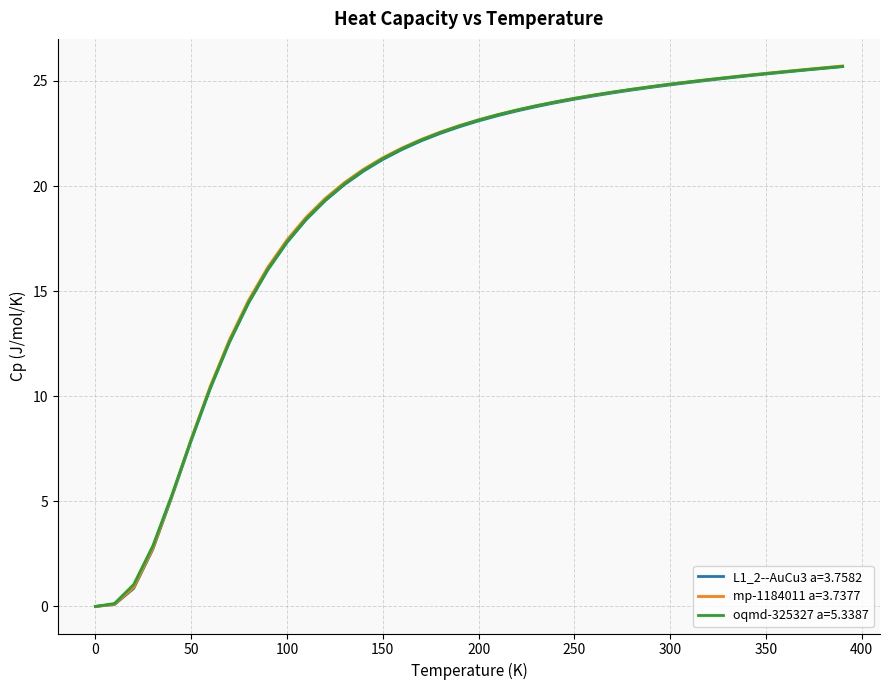

The L1_2--AuCu3 a=3.7582 series shows 17.3 at 100. True or false?

True